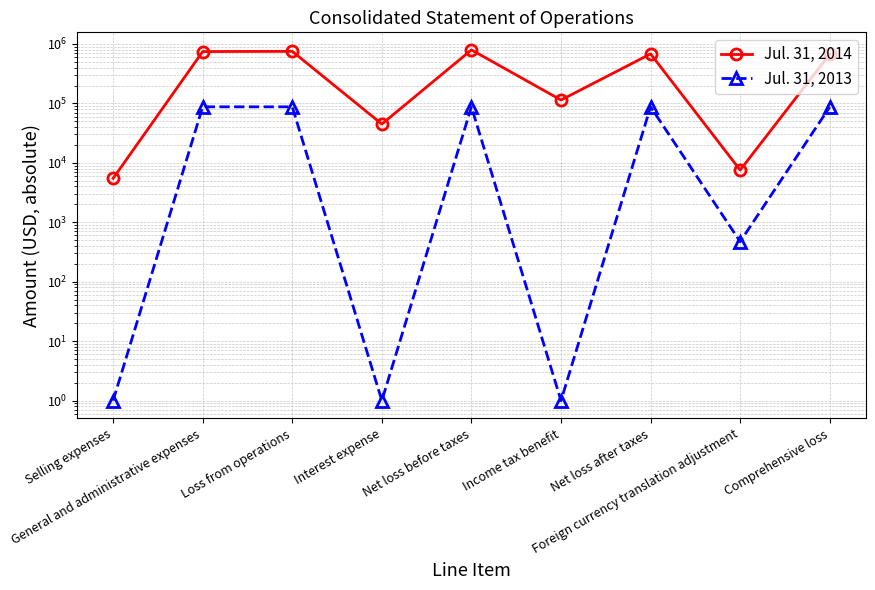

True or false: Jul. 31, 2013 and Jul. 31, 2014 cross at least once.

False